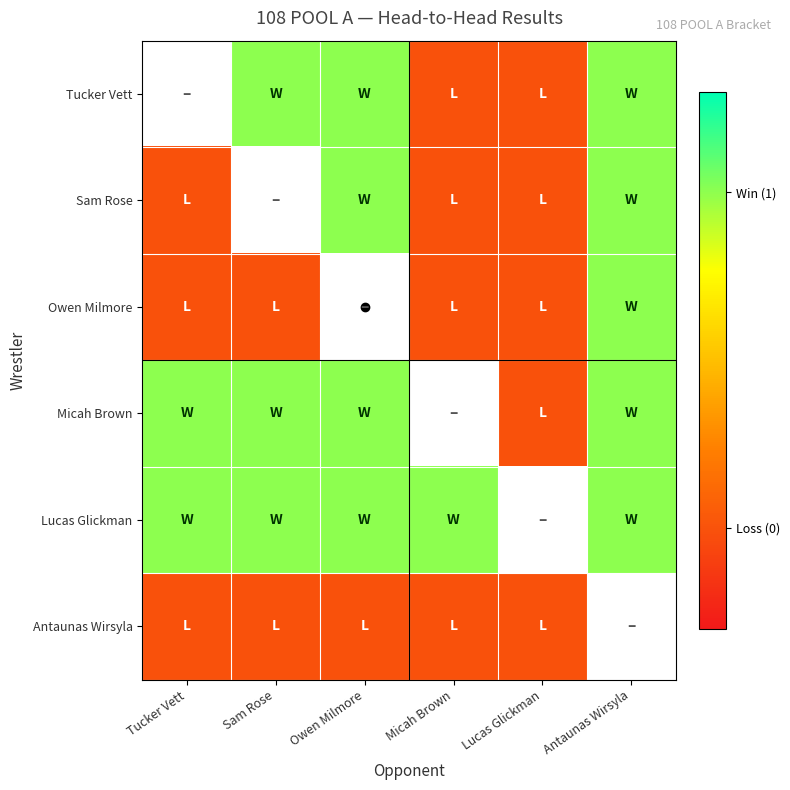

The Sam Rose series shows -0.4 at Tucker Vett. True or false?

False